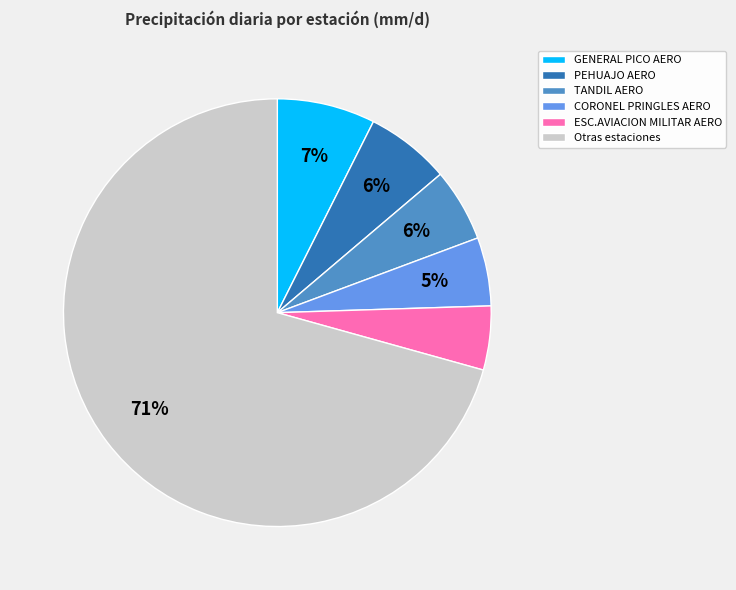

To the nearest percent, what is the difference between the largest and smallest slice percentages?

66%